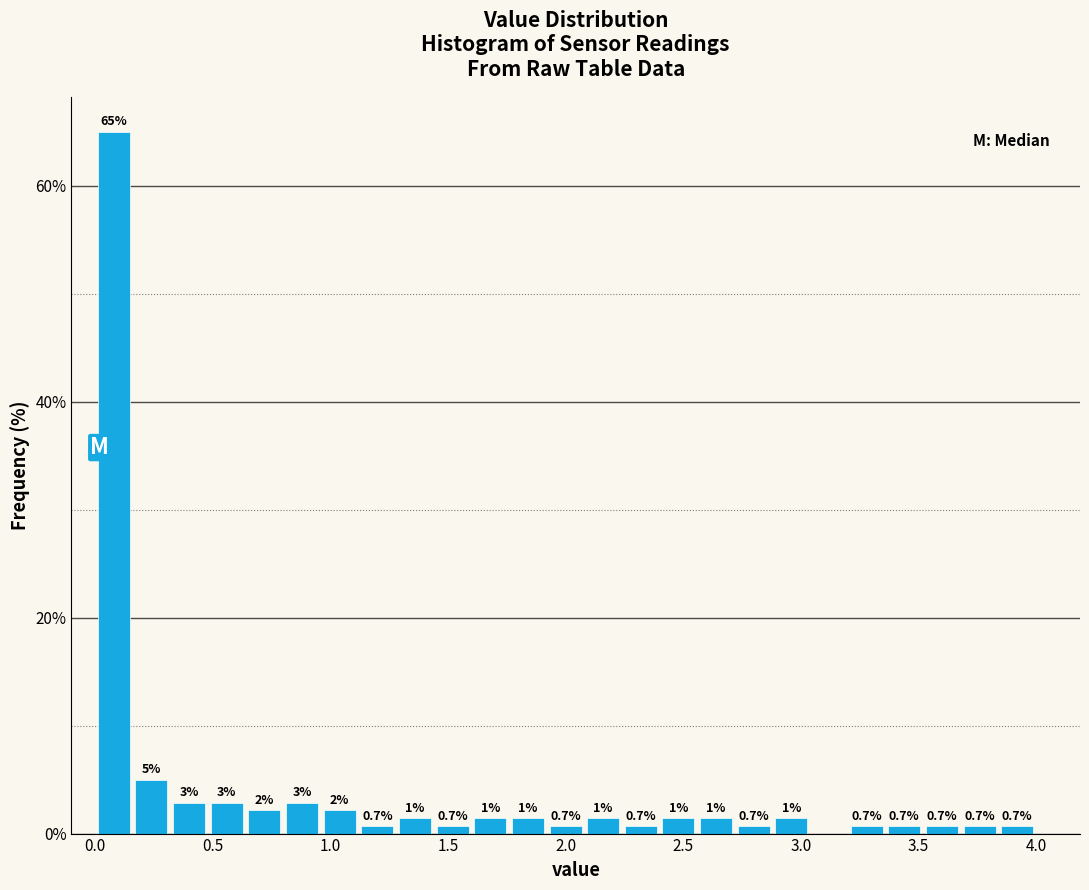

Around what value on the x-axis is the tallest bar? Give the approximate position of its centre, as read against the axis.

0.10